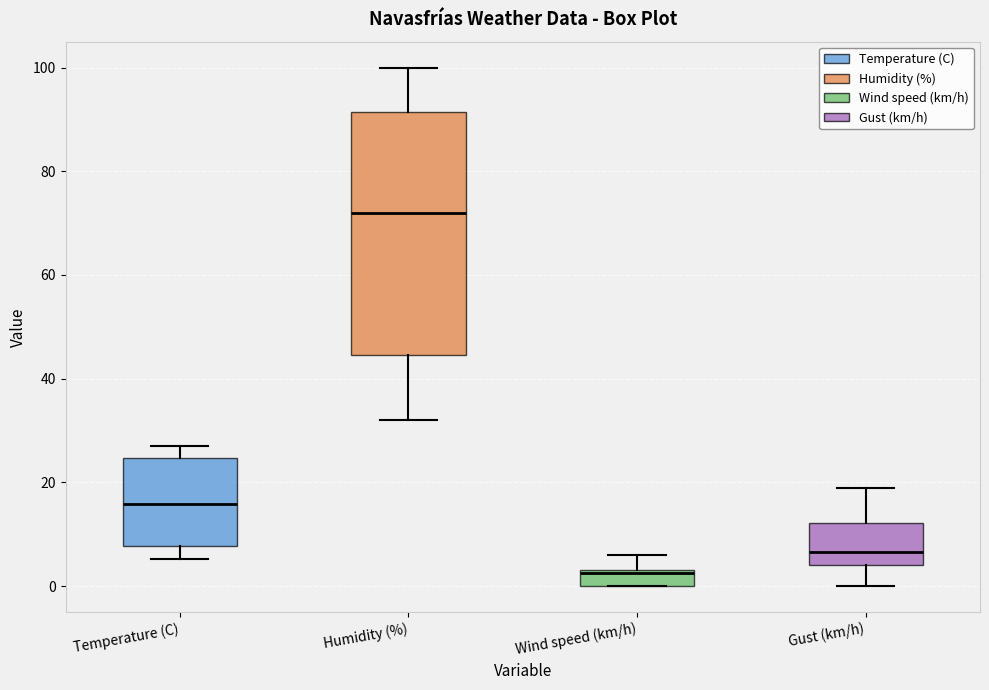

Where does the upper whisker of the box for Temperature (C) end on the y-axis? The values are not printed on the chart, so give them approximately, as read against the axis.

28